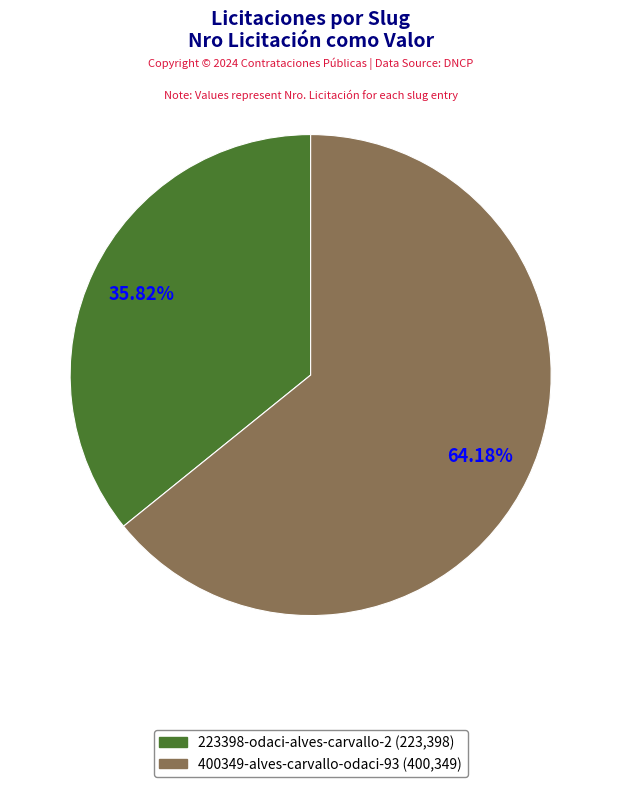

What is the largest slice in the pie chart?

400349-alves-carvallo-odaci-93